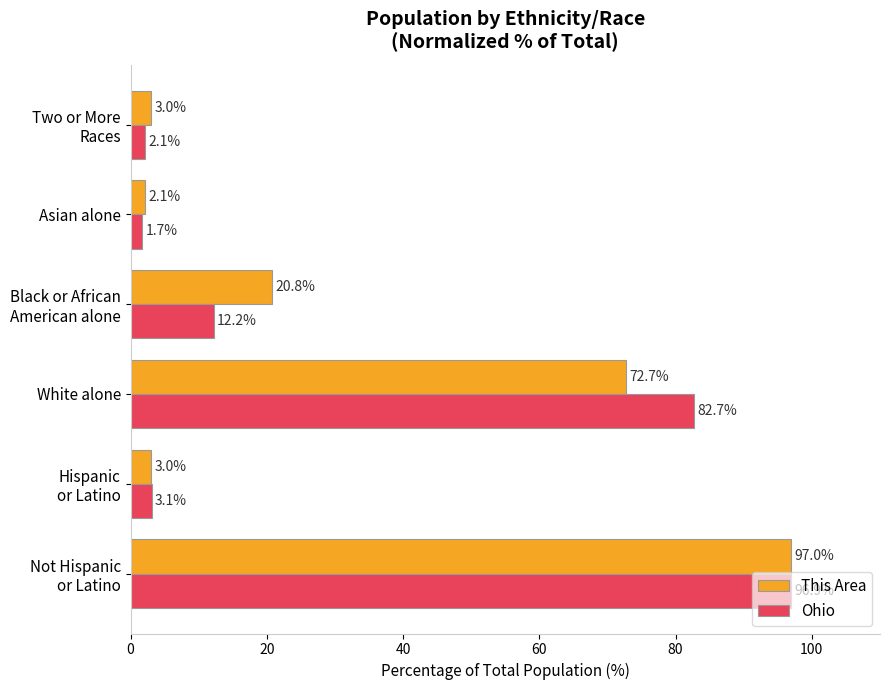

At White alone, list the series in order from largest to smallest.

Ohio, This Area